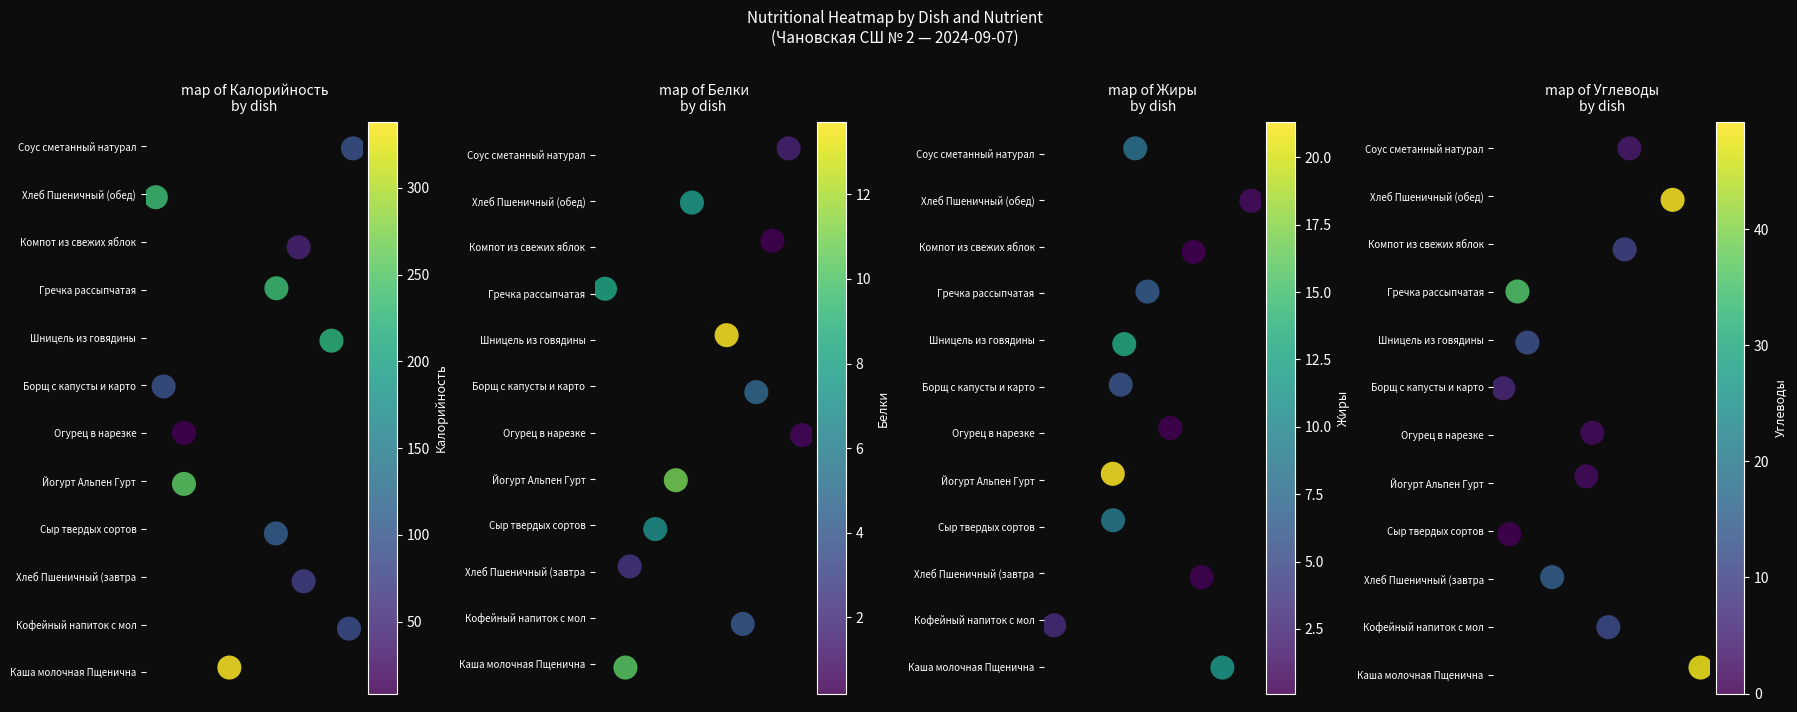

Is it true that Белки equals 2.5 at 4?

False